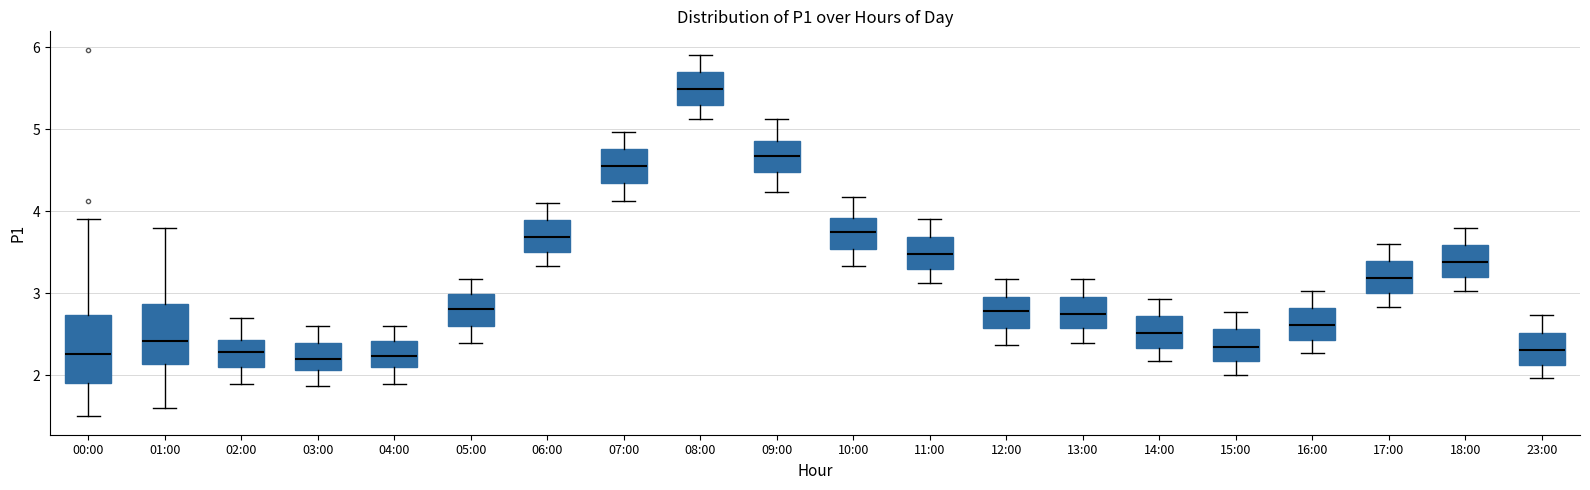

Where is the upper edge of the box for 10:00 on the y-axis? The values are not printed on the chart, so give them approximately, as read against the axis.

3.9